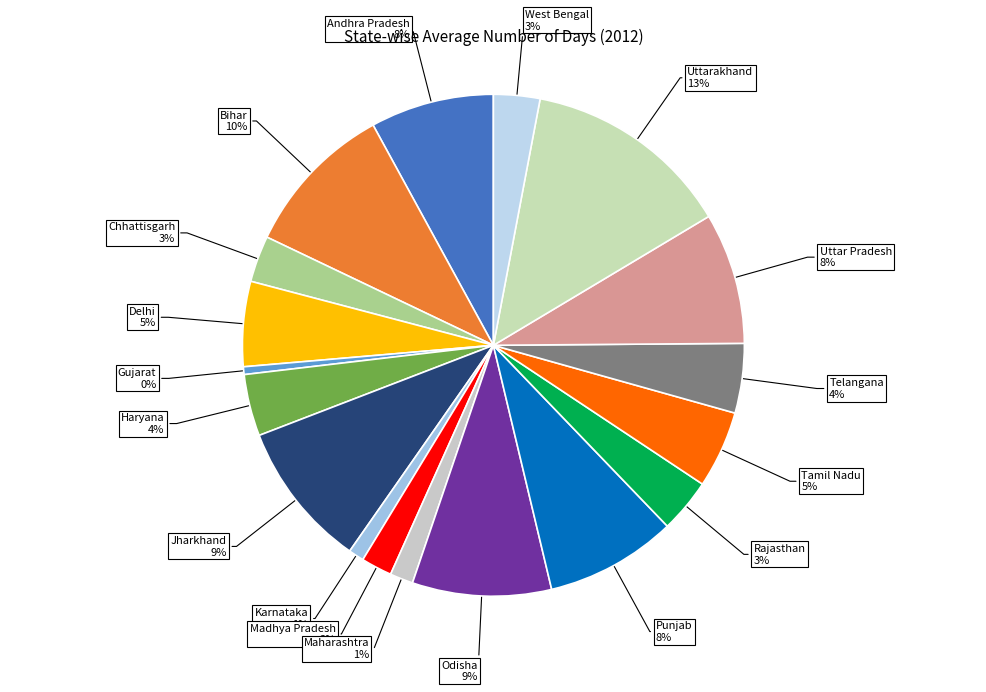

To the nearest percent, what is the combined percentage of Tamil Nadu and Rajasthan?

8%